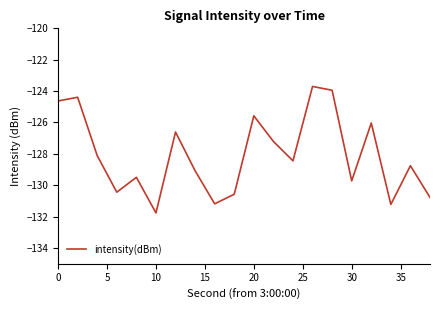

What is the minimum value shown in the chart?

-131.8